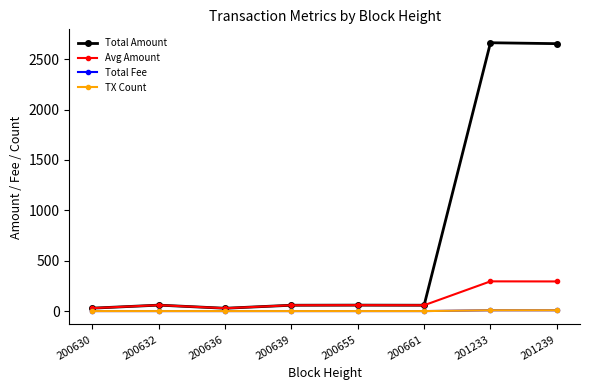

Is the value of Total Amount at 200655 greater than the value of Total Fee at 200630?

Yes